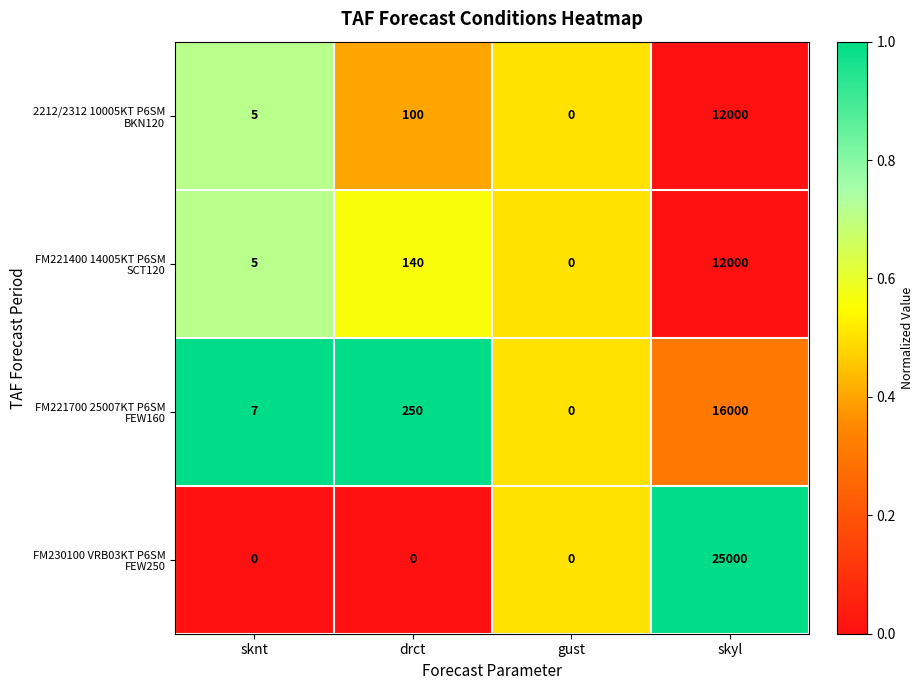

List the labels in order of FM221700 25007KT P6SM FEW160 value, smallest first.

gust, sknt, drct, skyl